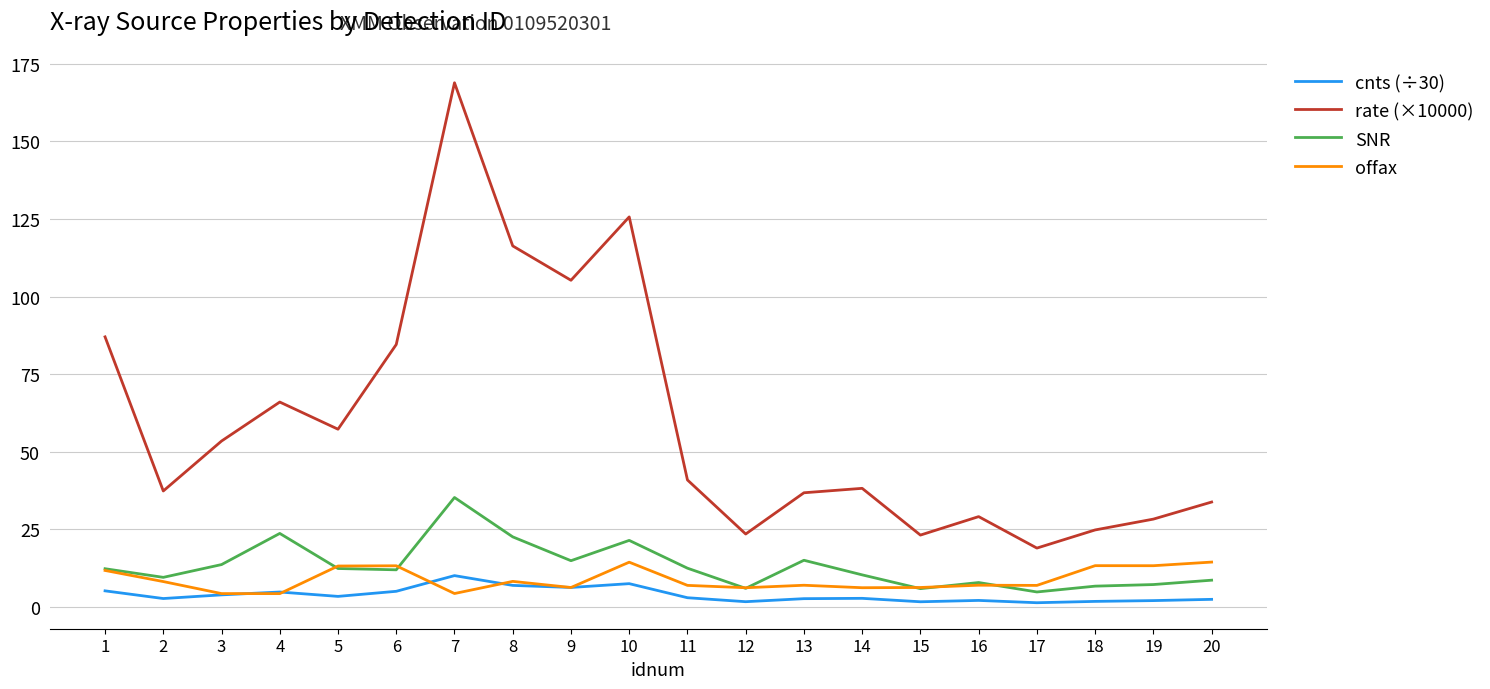

Does the chart have visible grid lines?

Yes